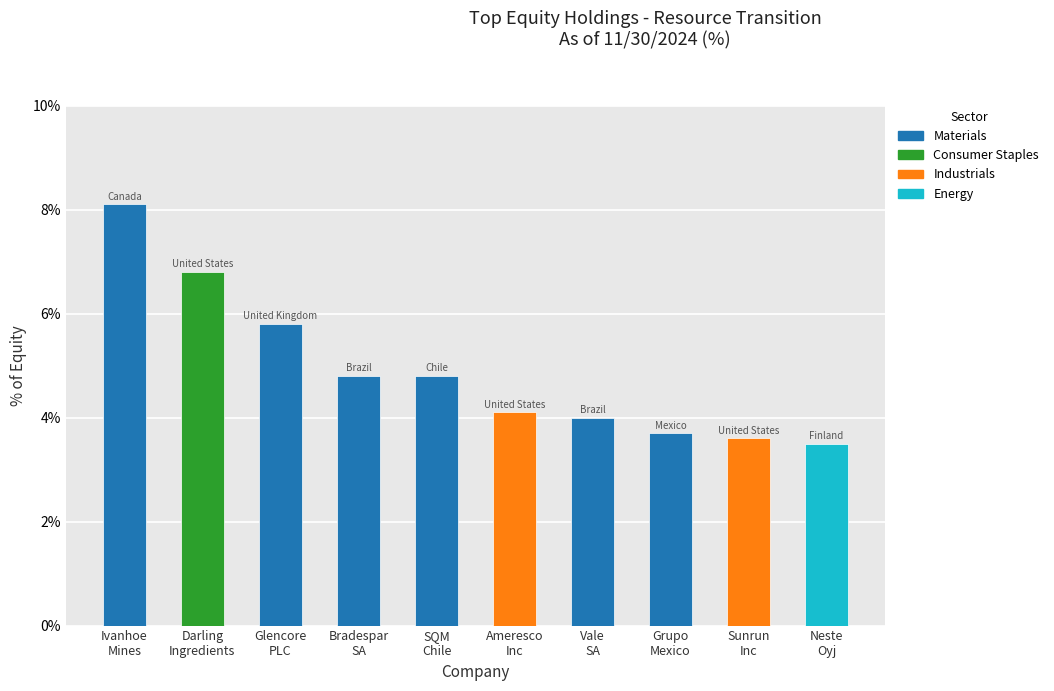

What is the smallest value displayed?

3.5